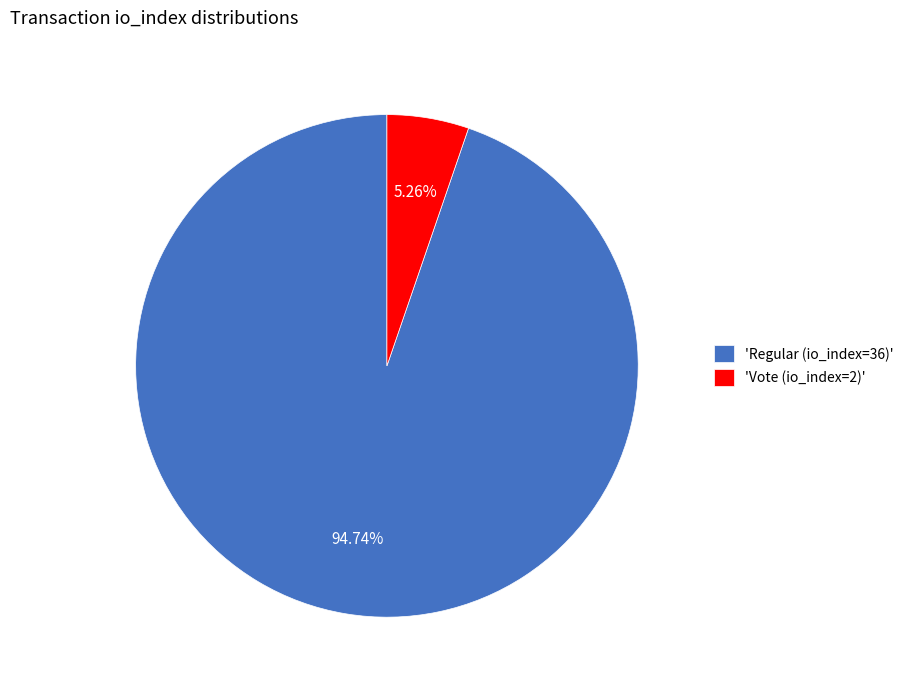

Between 'Regular (io_index=36)' and 'Vote (io_index=2)', which is larger?

'Regular (io_index=36)'